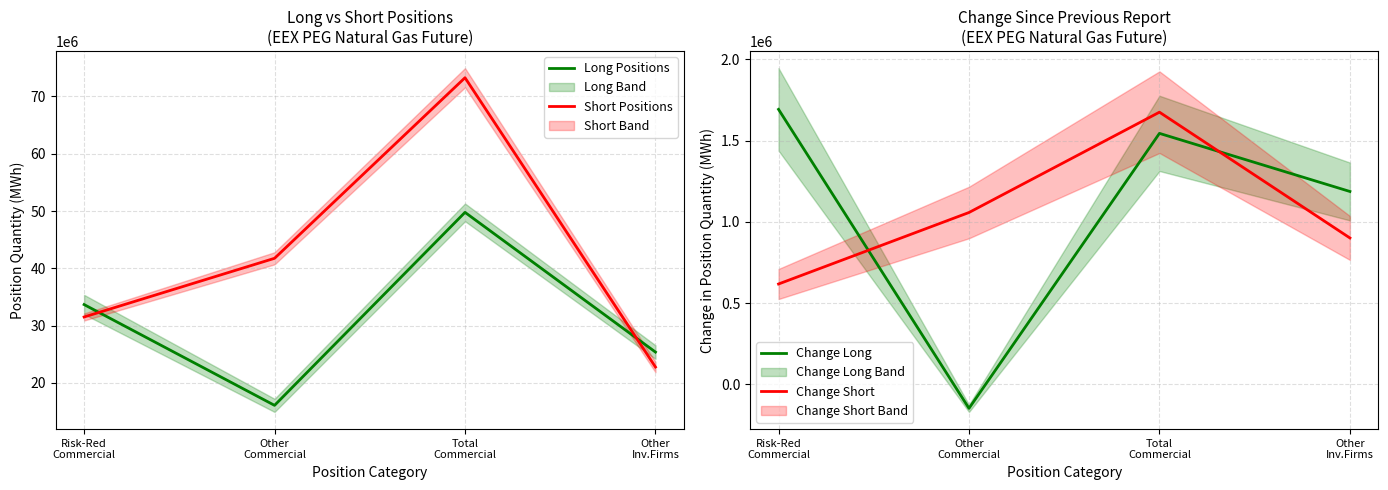

At which category does the chart reach its peak across all series?

Total
Commercial